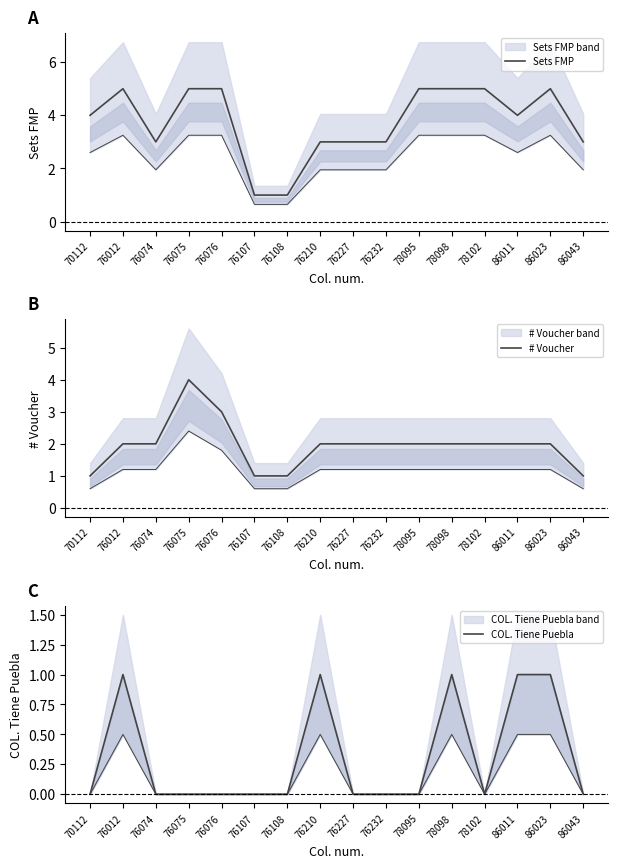

What is the sum of the # Voucher values at 76012 and 76076?

5